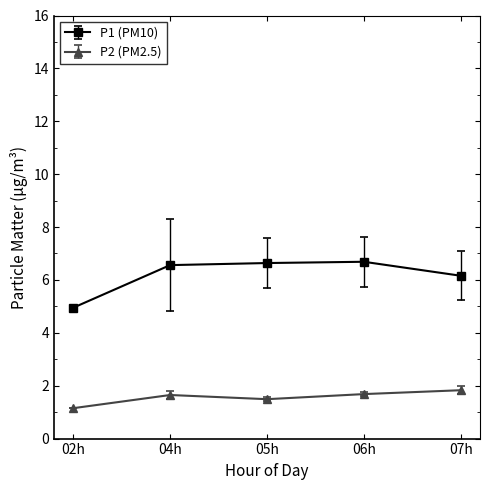

True or false: P1 (PM10) has more than 2 interior local peaks.

False